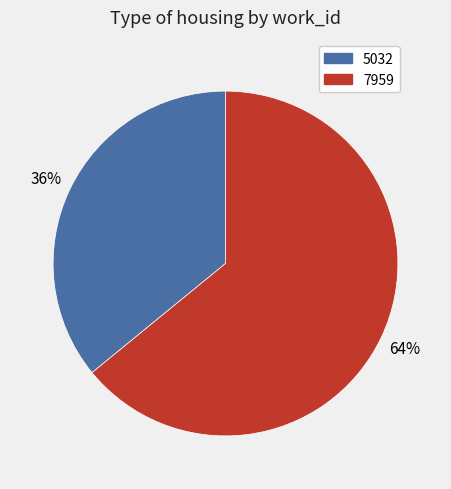

Is it true that 7959 is 71% of the pie?

False